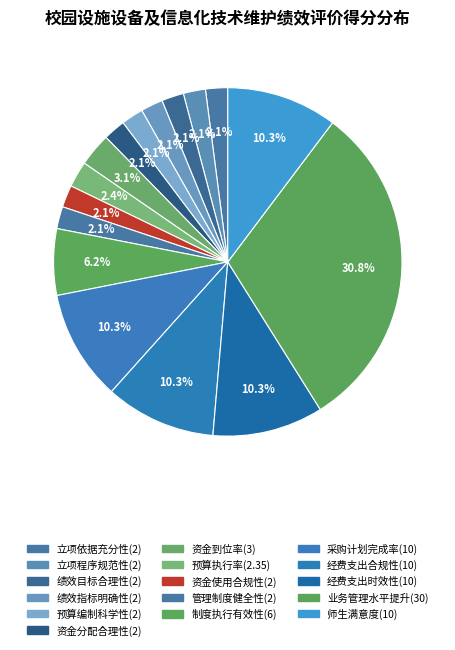

What is the smallest slice in the pie chart?

立项依据充分性